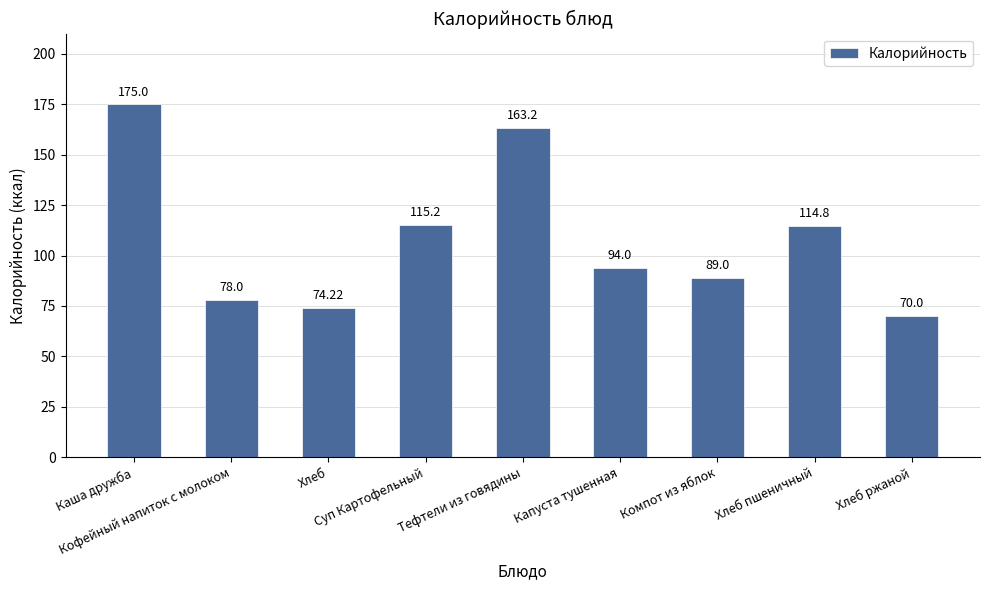

Reading right to left, transcribe all the data shown in this chart.

Хлеб ржаной=70.0	Хлеб пшеничный=114.8	Компот из яблок=89.0	Капуста тушенная=94.0	Тефтели из говядины=163.2	Суп Картофельный=115.2	Хлеб=74.2	Кофейный напиток с молоком=78.0	Каша дружба=175.0